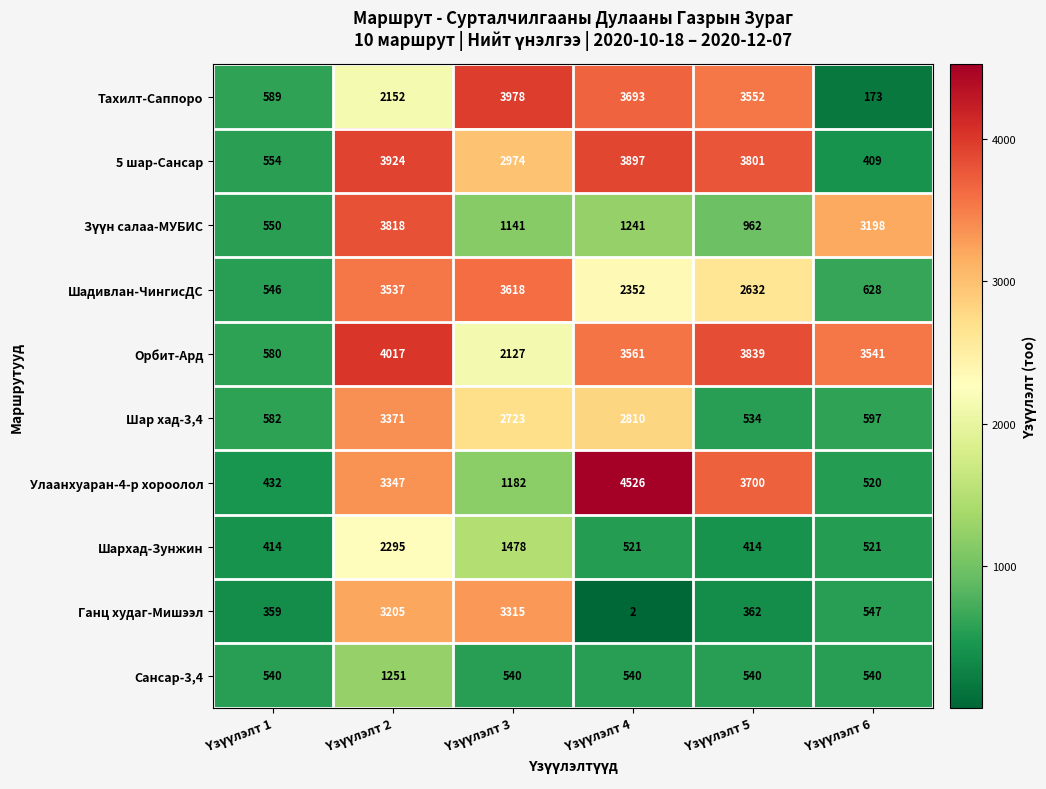

What is the average value of the Ганц худаг-Мишээл series?

1298